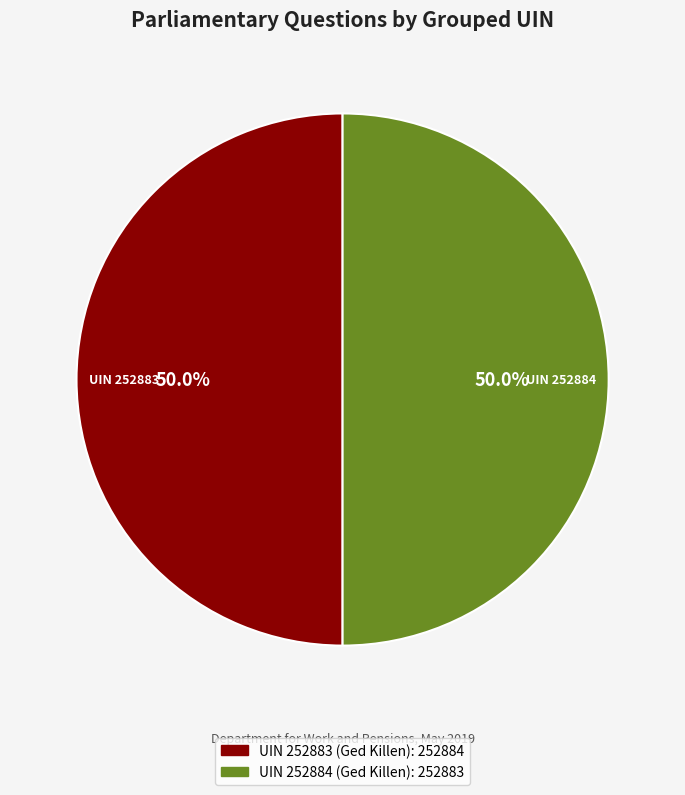

Count the number of slices in the pie.

2